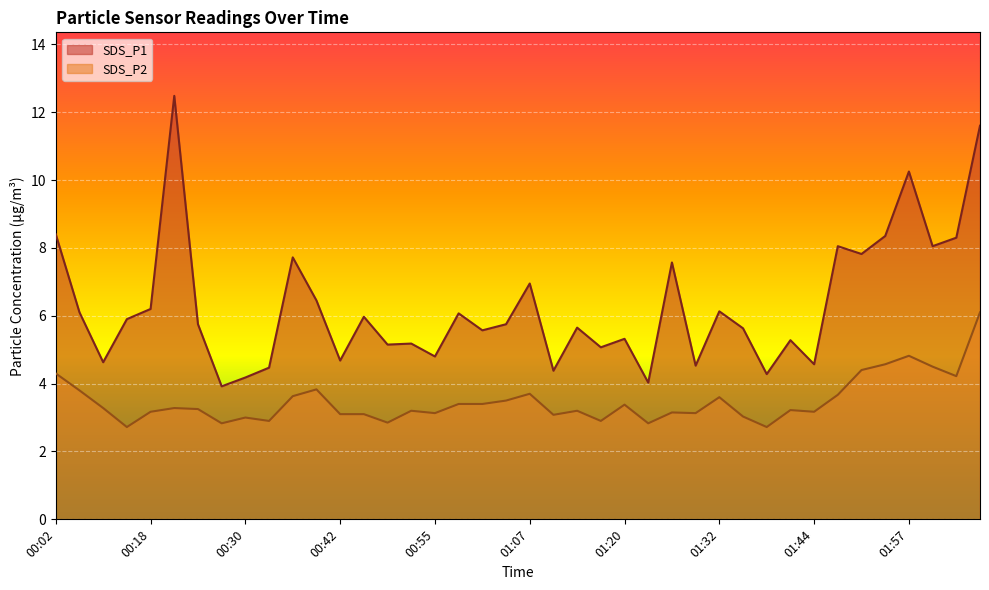

Which has a higher value, 00:18 or 00:55?

00:18